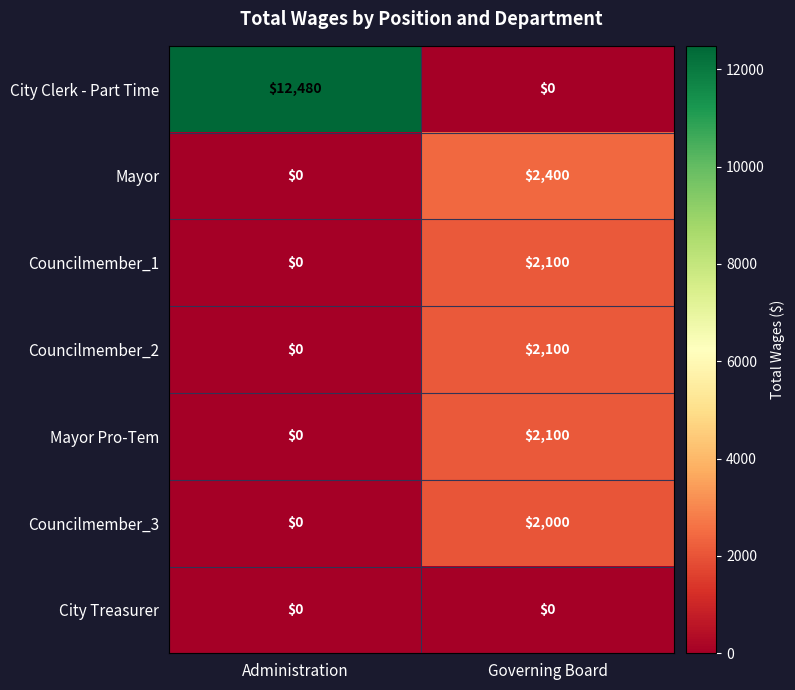

Which series has the largest total across all categories?

City Clerk - Part Time